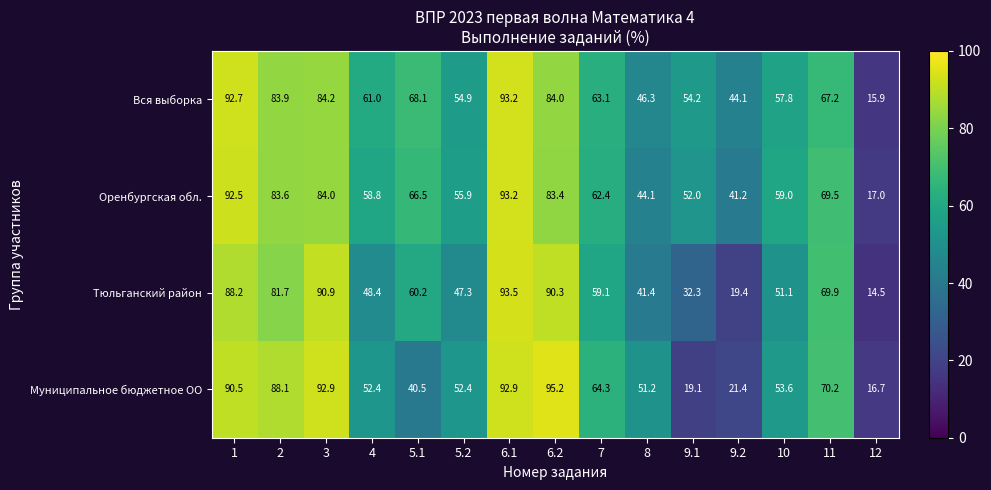

What is the total value across all series at 4?

220.6